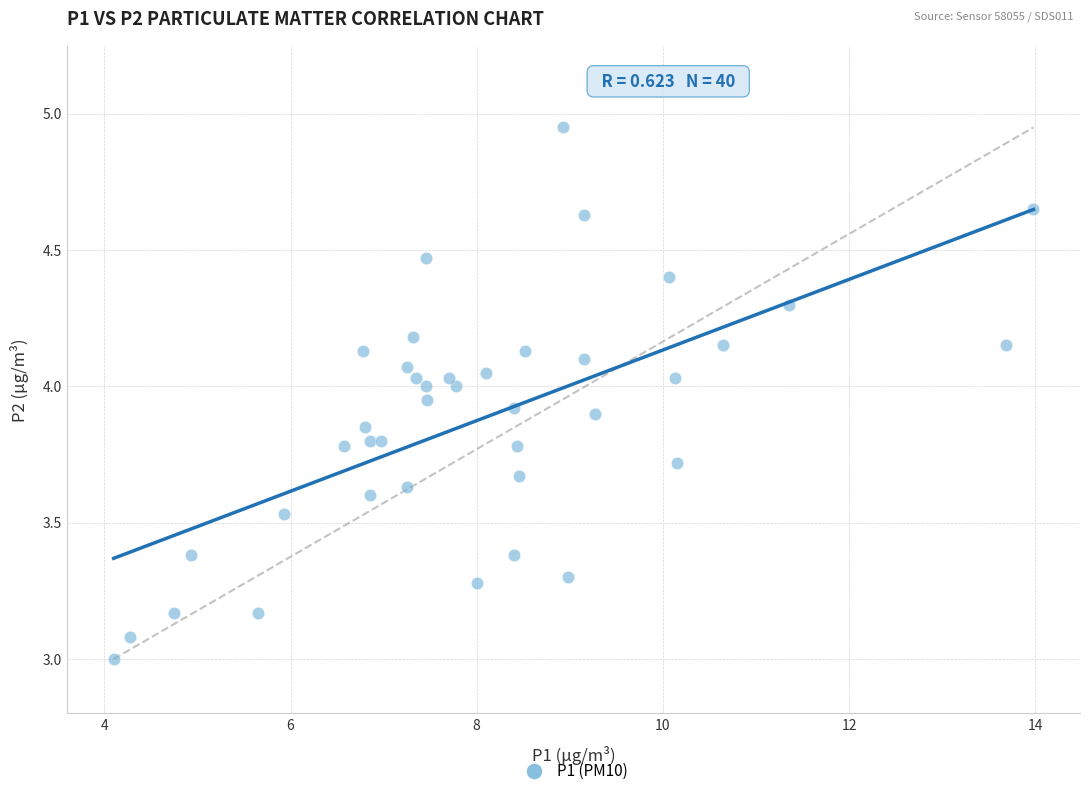

What is the range of X values (max minus min)?

9.9